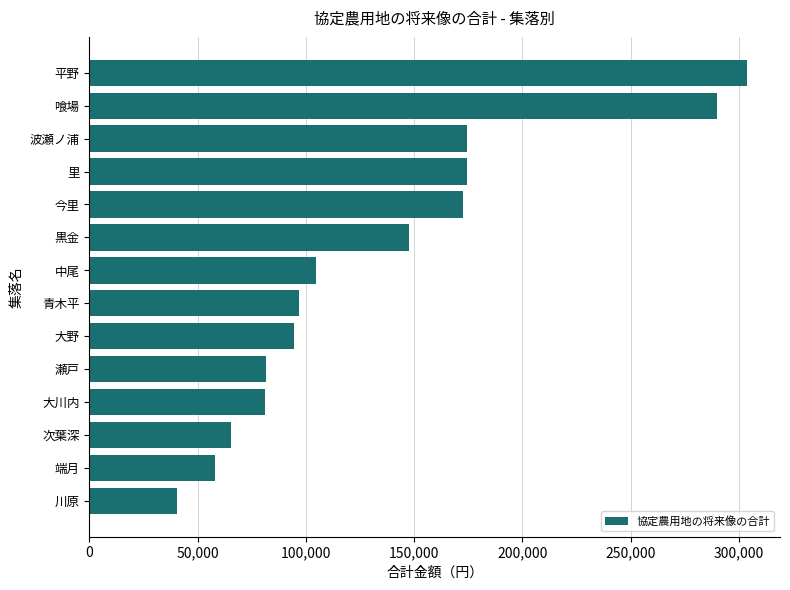

What is the label of the 5th bar from the bottom?

瀬戸